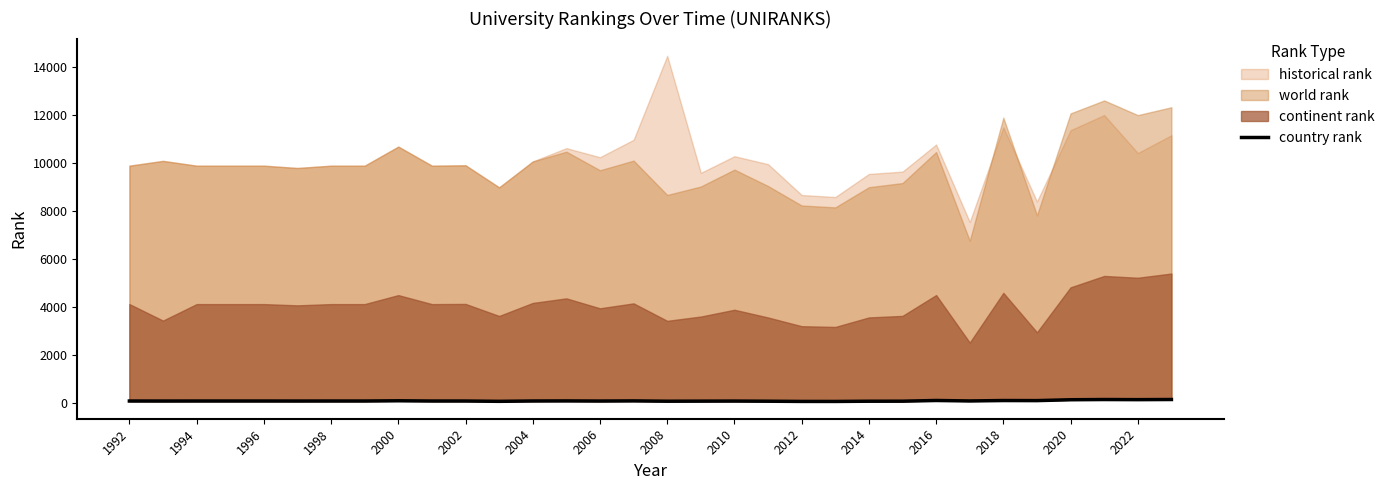

True or false: the data has more than 0 interior local peaks.

True